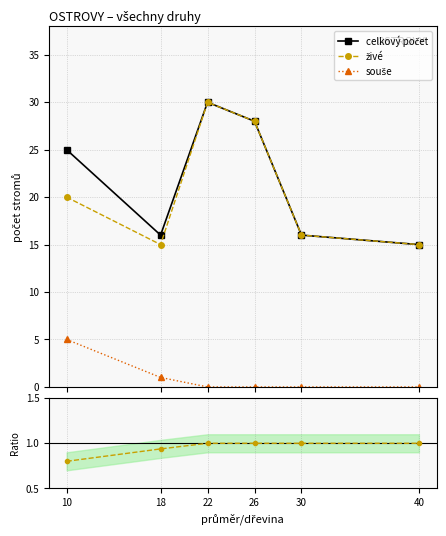

Reading left to right, transcribe all the data shown in this chart.

celkový počet: 10=25.0	18=16.0	22=30.0	26=28.0	30=16.0	40=15.0
živé: 10=20.0	18=15.0	22=30.0	26=28.0	30=16.0	40=15.0
souše: 10=5.0	18=1.0	22=0.0	26=0.0	30=0.0	40=0.0
živé / celkem: 10=0.8	18=0.9	22=1.0	26=1.0	30=1.0	40=1.0